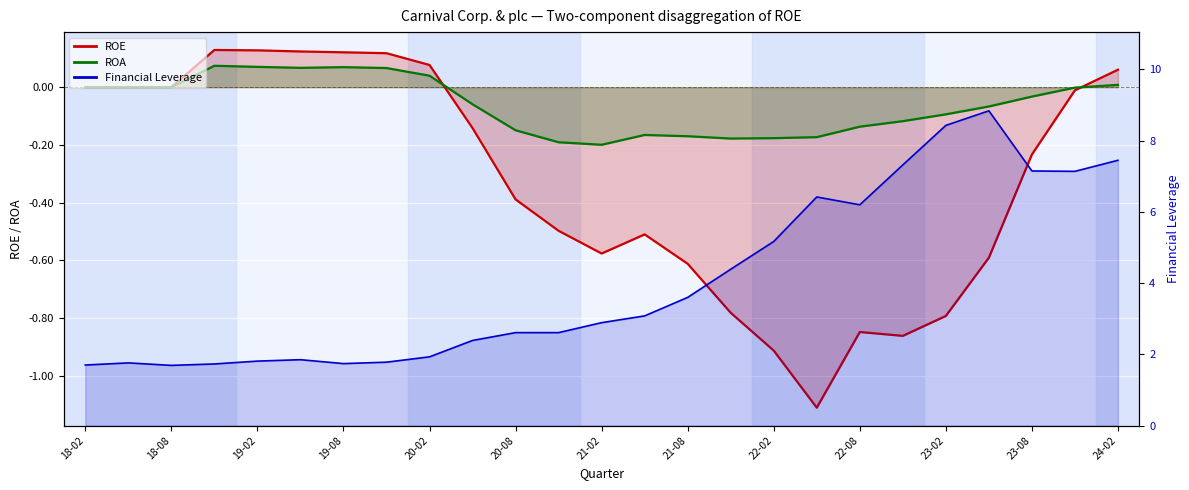

What are all the series names shown in the legend?

ROE line, ROA line, Financial Leverage line